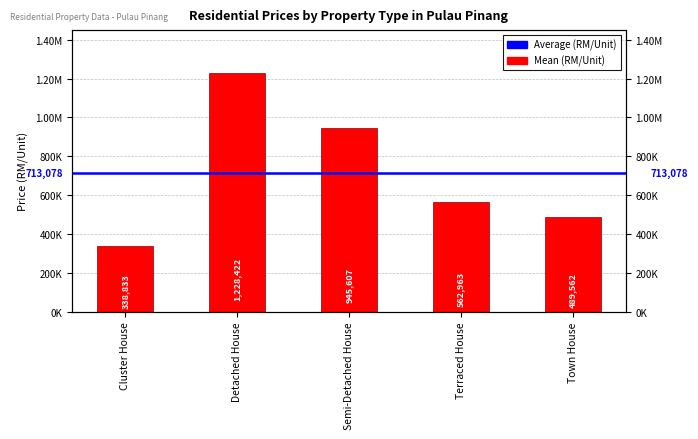

Where is the data nearest to the value 783627?

Semi-Detached House